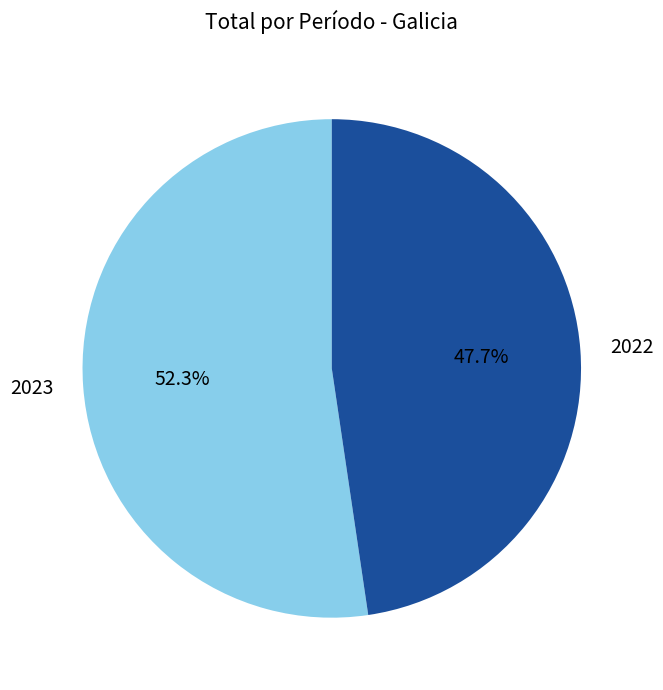

To the nearest percent, what is the difference between the largest and smallest slice percentages?

5%